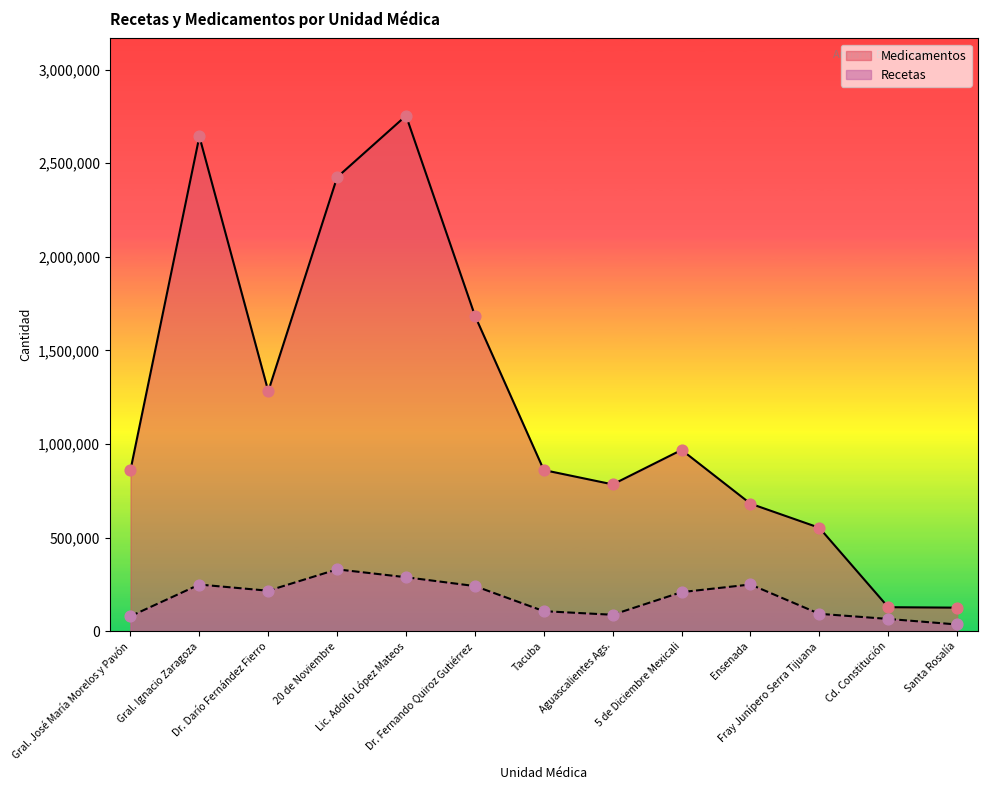

What is the change in value from Gral. Ignacio Zaragoza to 5 de Diciembre Mexicali?

-1673995